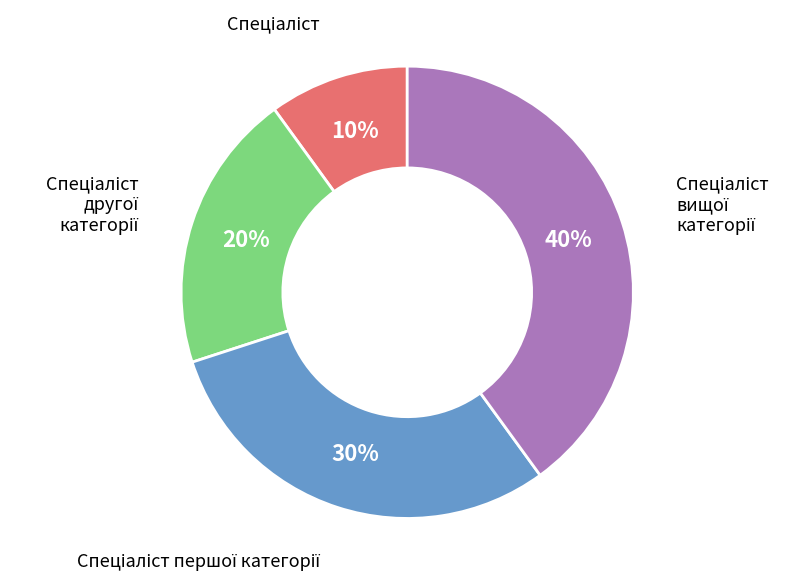

Count the number of slices in the pie.

4